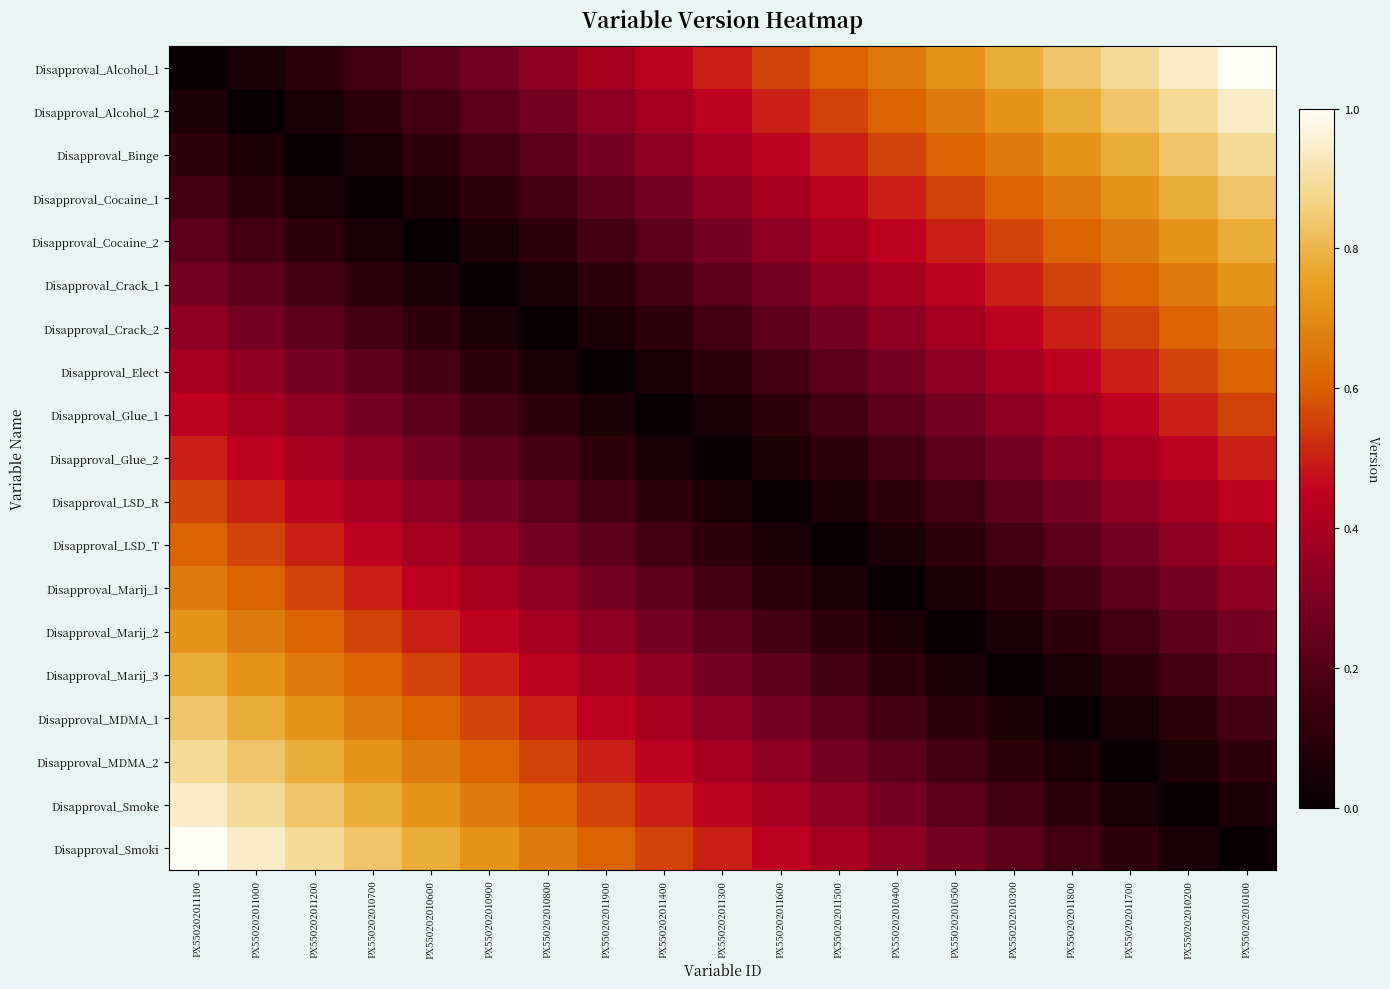

At PX550202011400, list the series in order from largest to smallest.

Disapproval_Smoki, Disapproval_Smoke, Disapproval_Alcohol_1, Disapproval_MDMA_2, Disapproval_Alcohol_2, Disapproval_MDMA_1, Disapproval_Binge, Disapproval_Marij_3, Disapproval_Cocaine_1, Disapproval_Marij_2, Disapproval_Cocaine_2, Disapproval_Marij_1, Disapproval_Crack_1, Disapproval_LSD_T, Disapproval_Crack_2, Disapproval_LSD_R, Disapproval_Elect, Disapproval_Glue_2, Disapproval_Glue_1